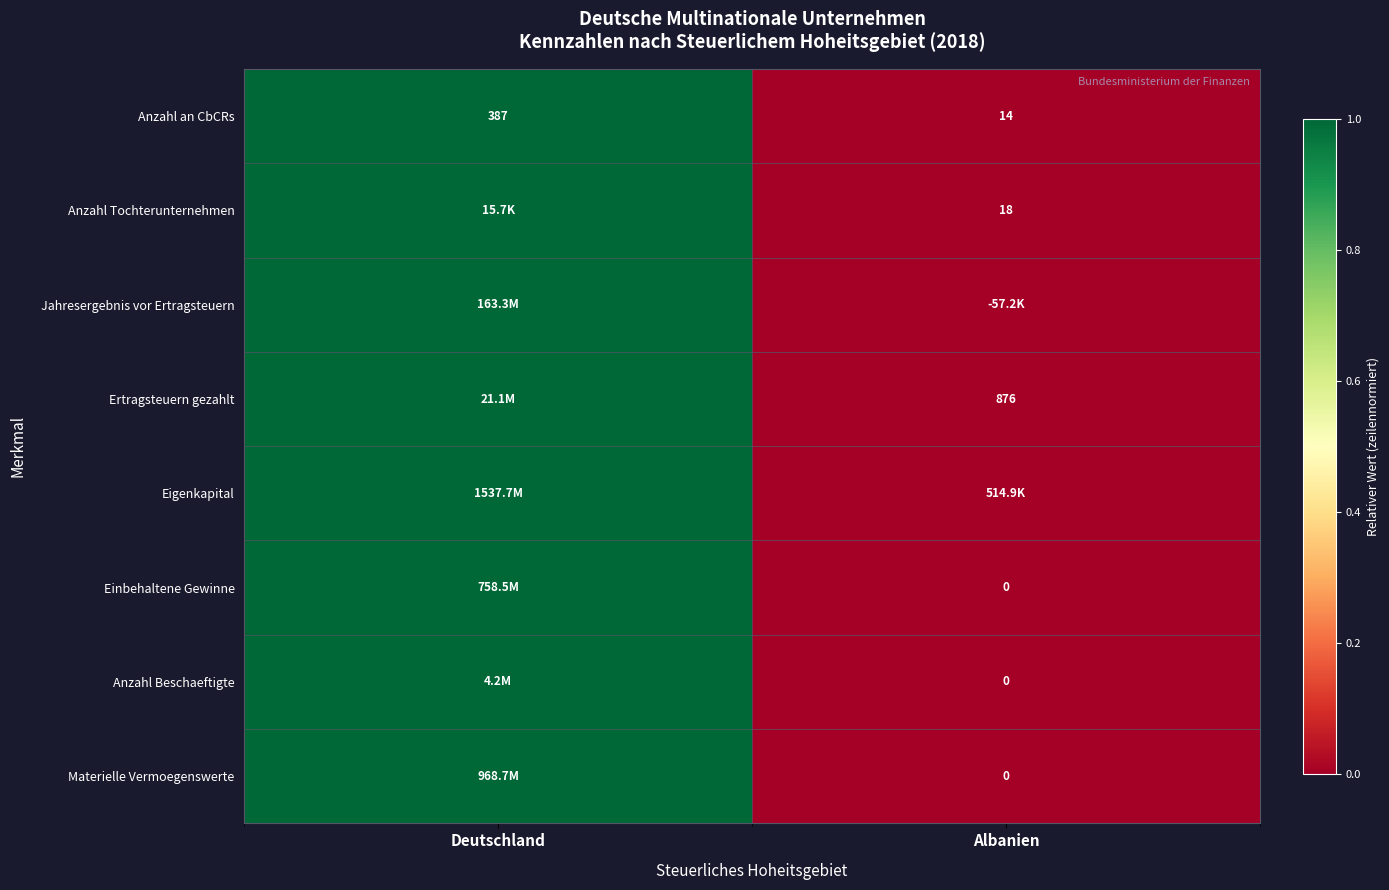

The value of Anzahl an CbCRs at Albanien is 5. True or false?

False